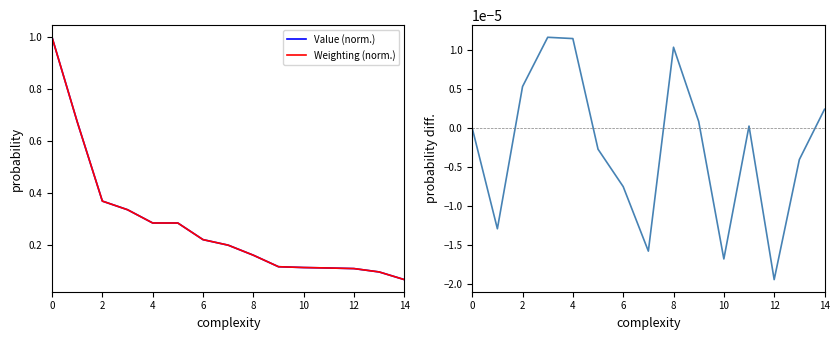

How many values in diff (Value - Weighting) are below zero?

7